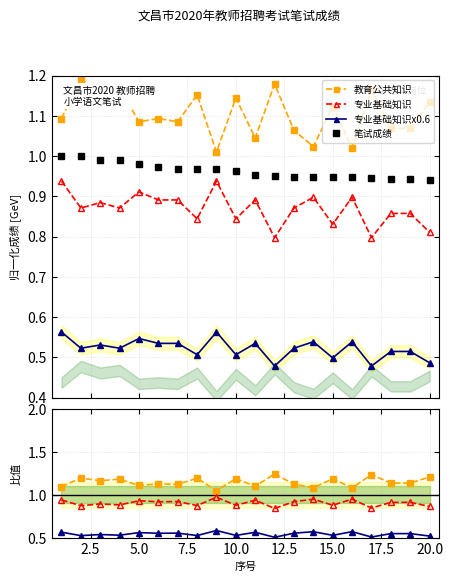

The value of 教育公共知识 at 11 is 2.0. True or false?

False